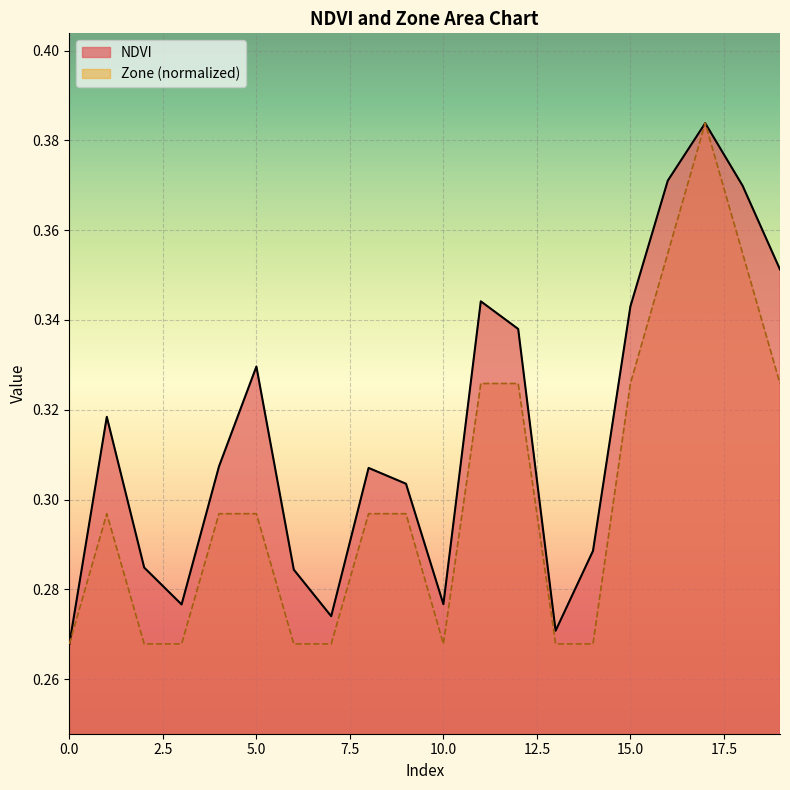

Between 5 and 17, which series saw the biggest shift?

Zone